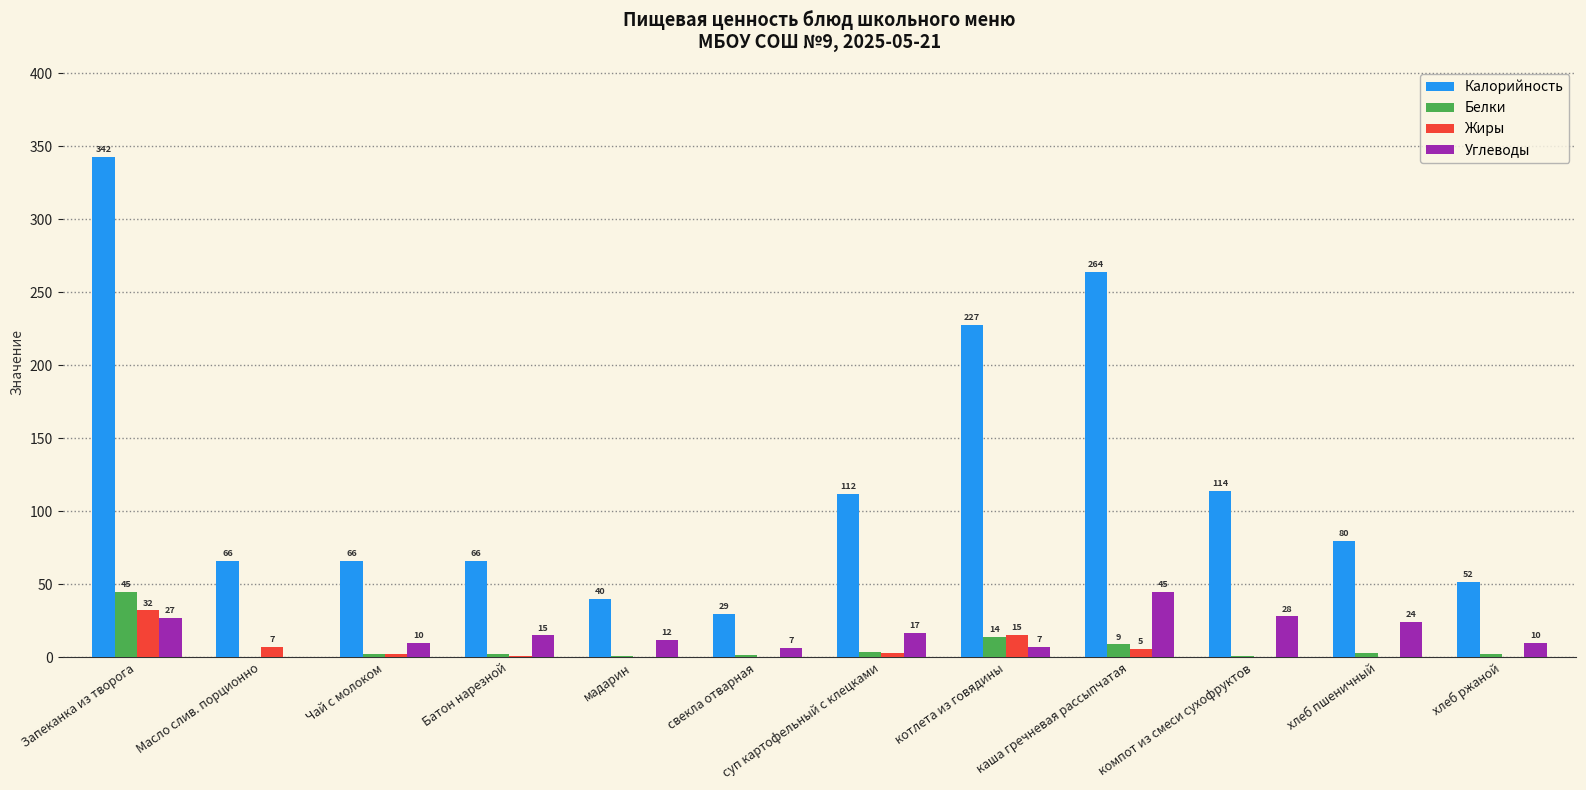

Which series has the largest range (max minus min)?

Калорийность